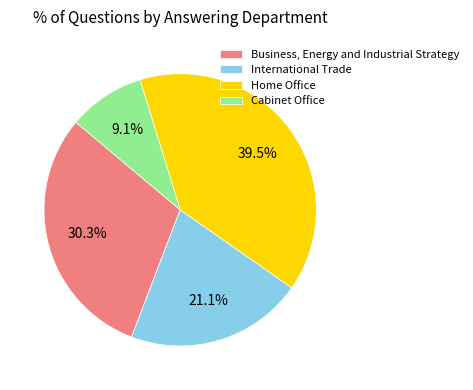

To the nearest percent, what is the average slice percentage?

25%